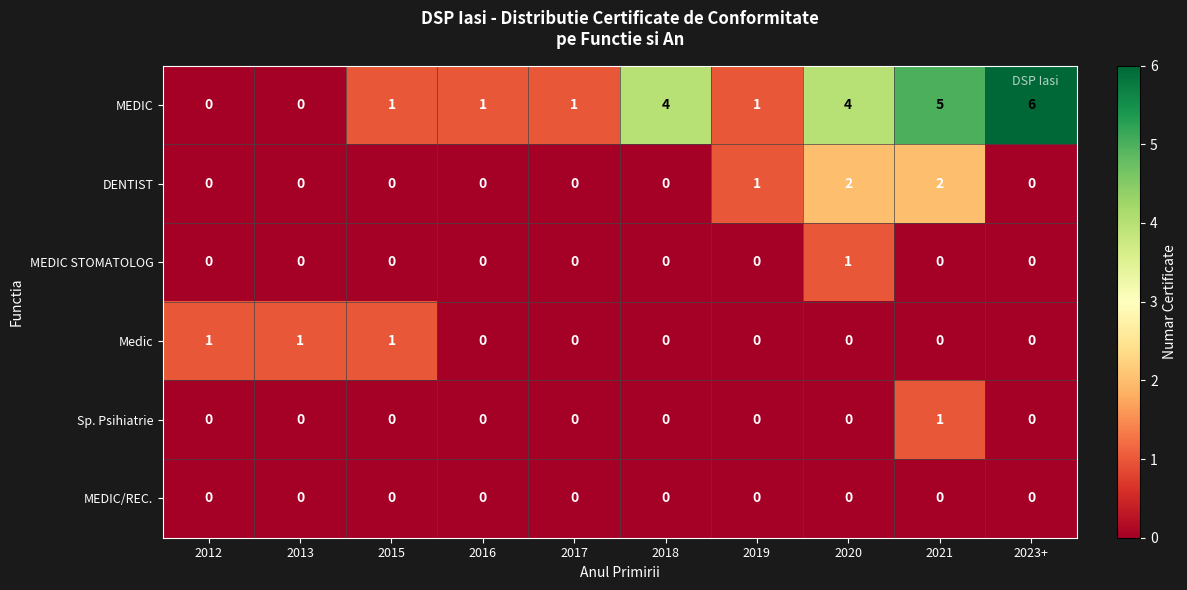

What is the difference between the maximum and minimum values in the MEDIC series?

6